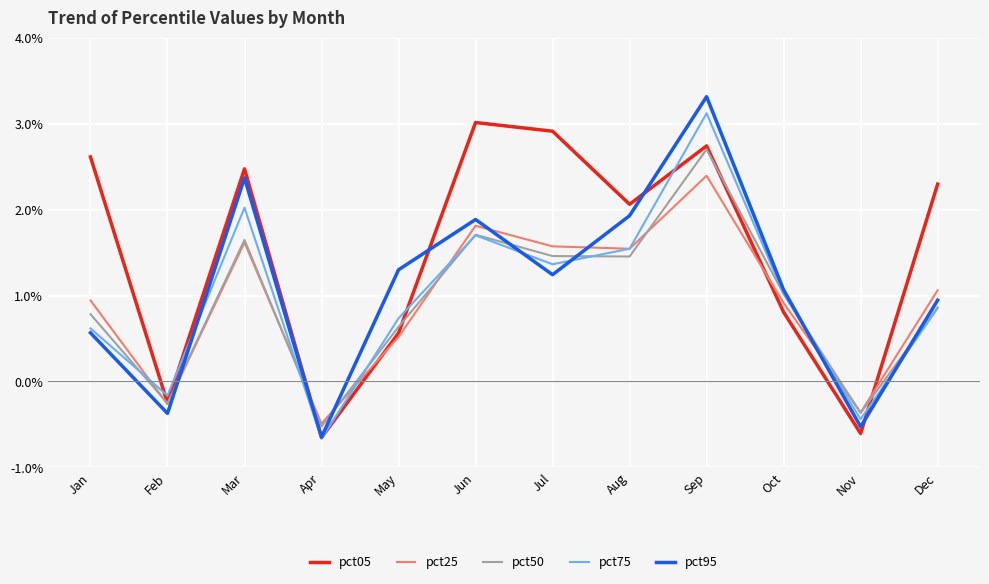

How many interior local peaks does the pct25 series have?

3